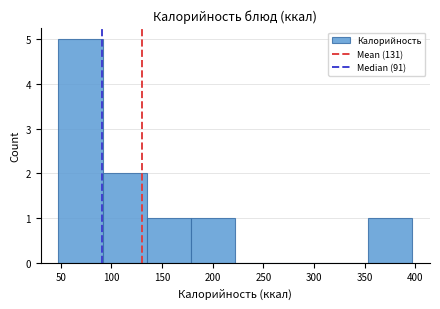

Reading left to right, transcribe this chart: for each bar, give the range it covers on the x-axis and its height. Neither the bar edges nor the heights are printed on the chart, so give them approximately, as read against the axes.

50 to 90: 5
90 to 135: 2
135 to 180: 1
180 to 220: 1
220 to 265: 0
265 to 310: 0
310 to 355: 0
355 to 395: 1